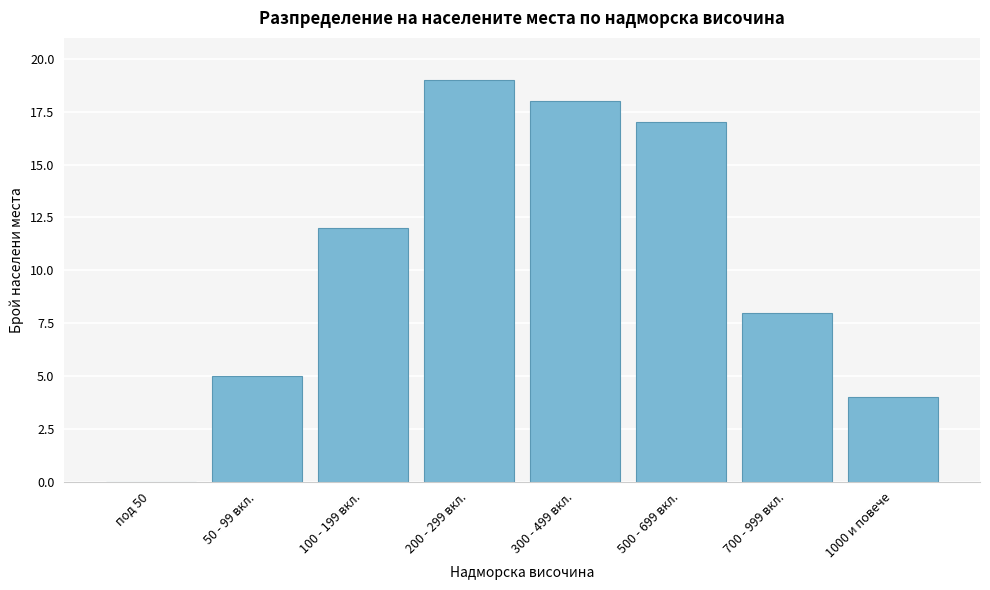

Reading left to right, what are all the values shown in this chart?

под 50=0	50 - 99 вкл.=5	100 - 199 вкл.=12	200 - 299 вкл.=19	300 - 499 вкл.=18	500 - 699 вкл.=17	700 - 999 вкл.=8	1000 и повече=4